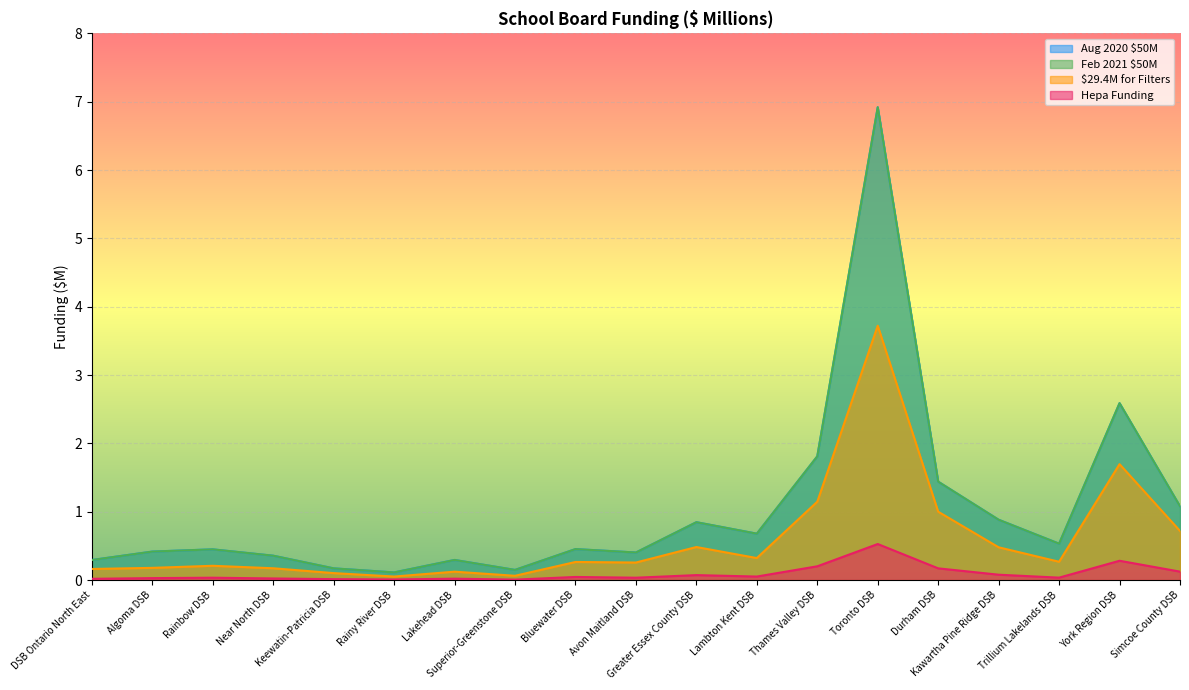

How many lines are shown in the chart?

4